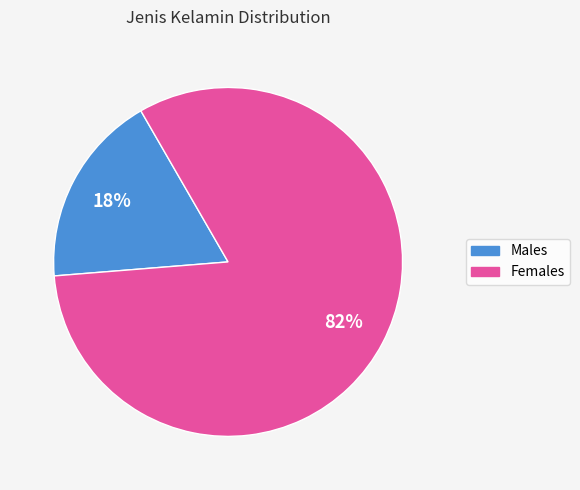

To the nearest percent, what is the difference between the largest and smallest slice percentages?

64%